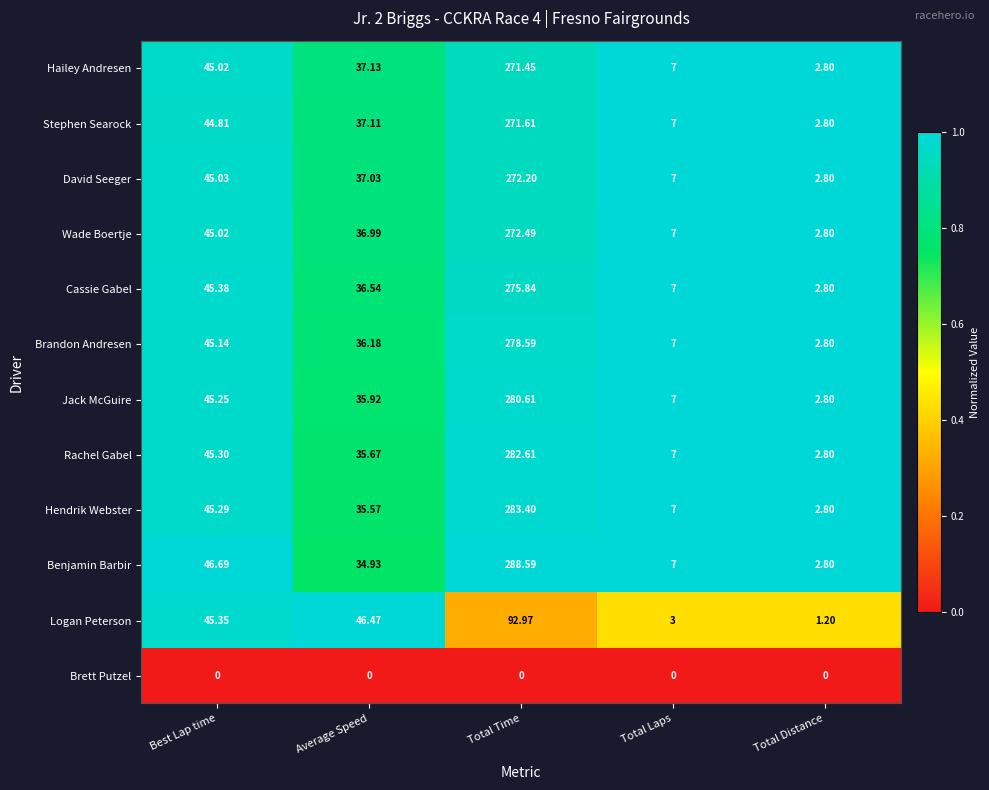

Between Best Lap time and Total Distance, which series saw the biggest shift?

Logan Peterson